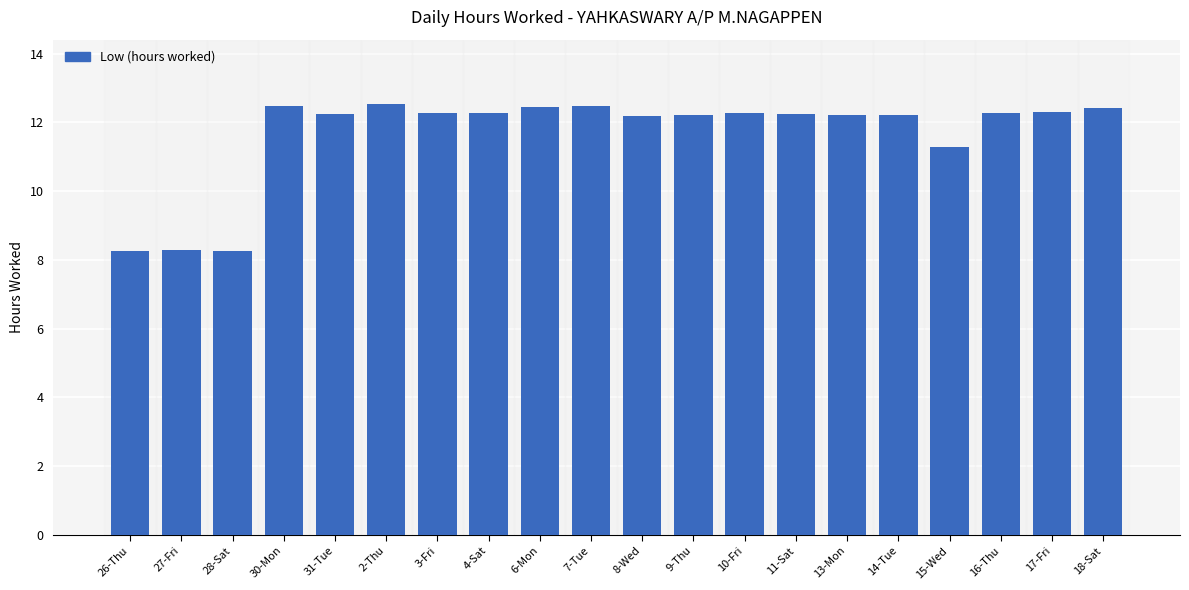

How many bars are there in total?

20